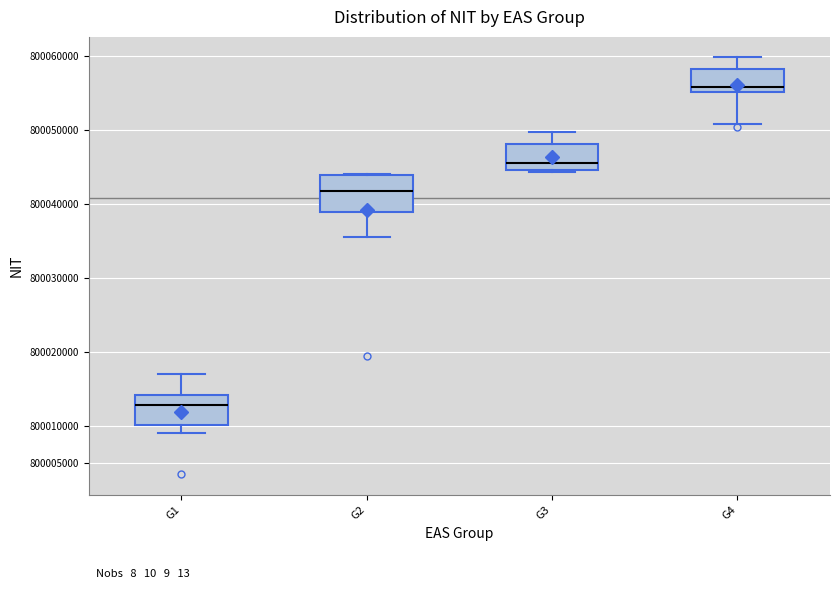

Which box is the tallest, from its lower edge to its upper edge?

G2